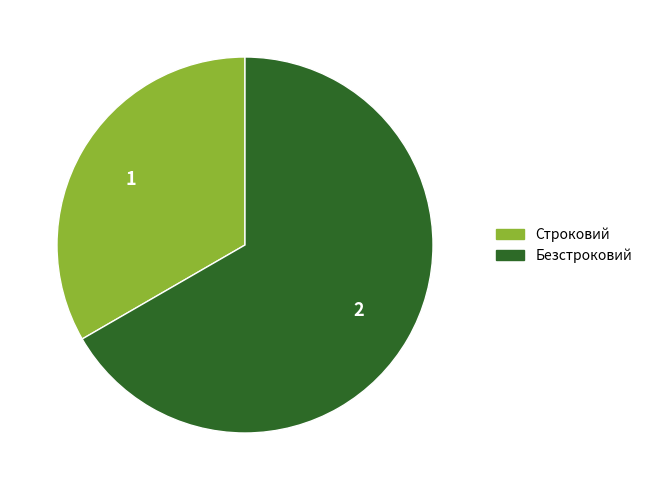

Is the sum of Строковий and Безстроковий greater than half?

Yes